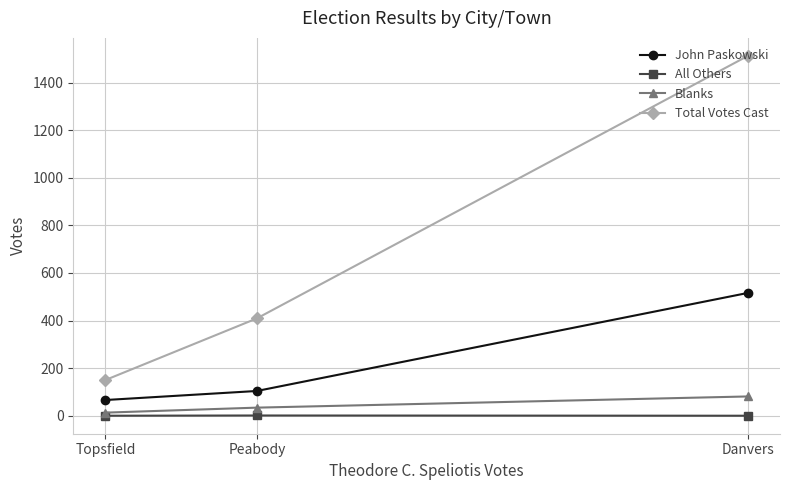

Where is Total Votes Cast nearest to the value 831?

Peabody